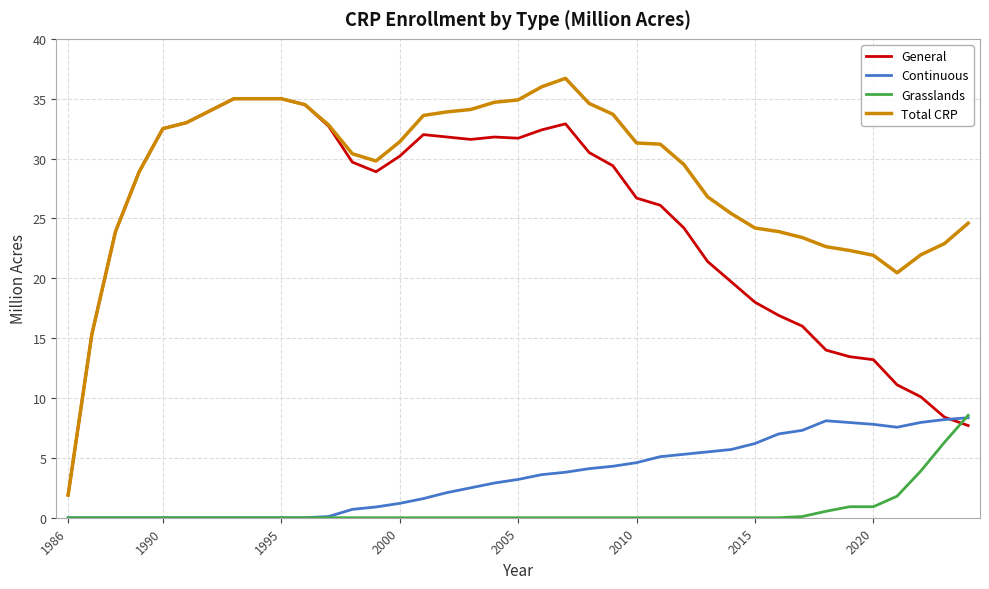

How many lines are shown in the chart?

4